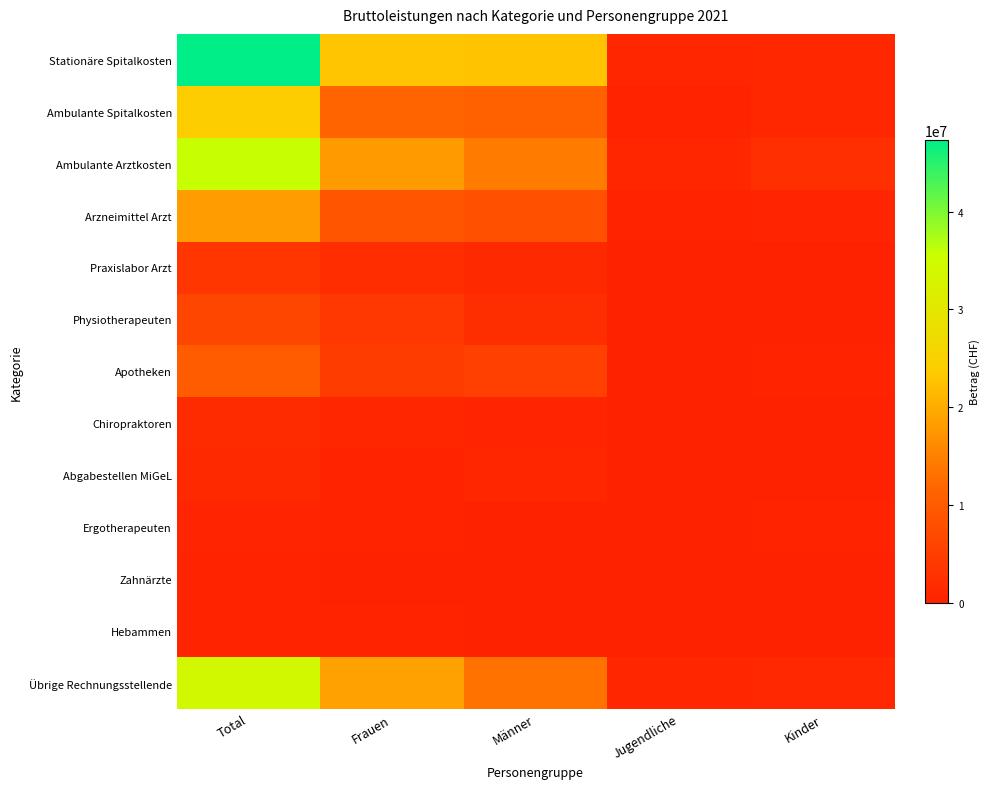

Reading right to left, list all the values displayed in this chart.

Stationäre Spitalkosten: Kinder=962759.3	Jugendliche=765668.5	Männer=22696384.6	Frauen=22923829.9	Total=47348642.4
Ambulante Spitalkosten: Kinder=1068960.9	Jugendliche=454678.5	Männer=10952224.9	Frauen=11486537.4	Total=23962401.8
Ambulante Arztkosten: Kinder=2421530.2	Jugendliche=895985.8	Männer=14476127.6	Frauen=17971705.1	Total=35765348.7
Arzneimittel Arzt: Kinder=707795.3	Jugendliche=259112.8	Männer=8355942.1	Frauen=8834016.3	Total=18156866.5
Praxislabor Arzt: Kinder=105872.1	Jugendliche=98348.0	Männer=1418668.4	Frauen=1981863.8	Total=3604752.2
Physiotherapeuten: Kinder=178774.5	Jugendliche=110731.5	Männer=2304476.6	Frauen=3762594.1	Total=6356576.7
Apotheken: Kinder=226442.7	Jugendliche=119371.2	Männer=5276386.1	Frauen=4606536.9	Total=10228736.8
Chiropraktoren: Kinder=129246.1	Jugendliche=54344.6	Männer=627259.8	Frauen=820511.5	Total=1631362.1
Abgabestellen MiGeL: Kinder=61200.8	Jugendliche=37540.9	Männer=825869.6	Frauen=484141.8	Total=1408753.1
Ergotherapeuten: Kinder=185362.1	Jugendliche=3489.6	Männer=171192.8	Frauen=245711.5	Total=605756.1
Zahnärzte: Kinder=80266.8	Jugendliche=28815.8	Männer=124547.8	Frauen=151713.3	Total=385343.8
Hebammen: Kinder=0.0	Jugendliche=1538.3	Männer=0.0	Frauen=524203.1	Total=525741.4
Übrige Rechnungsstellende: Kinder=1222381.1	Jugendliche=745798.4	Männer=13380899.7	Frauen=18715363.9	Total=34064443.0